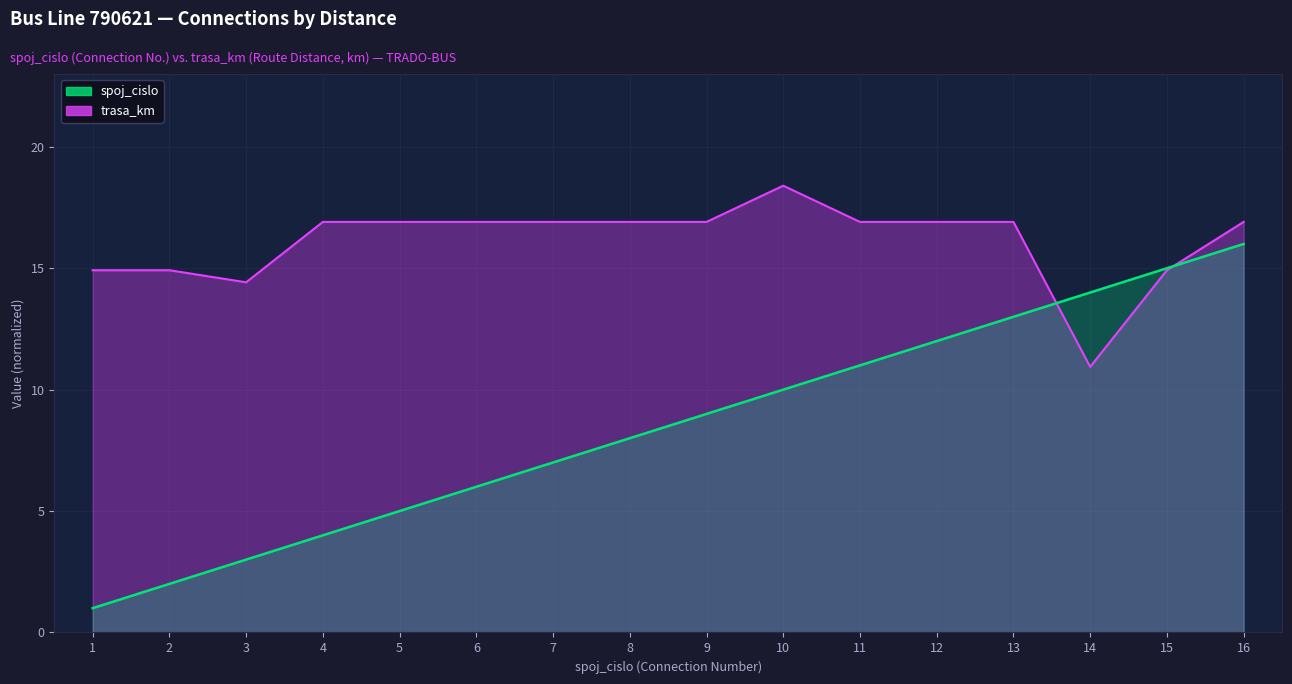

At which category does the chart reach its peak across all series?

10